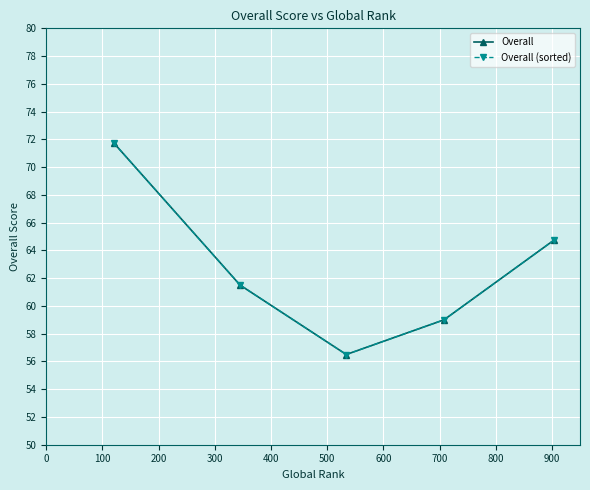

Does the chart have visible grid lines?

Yes